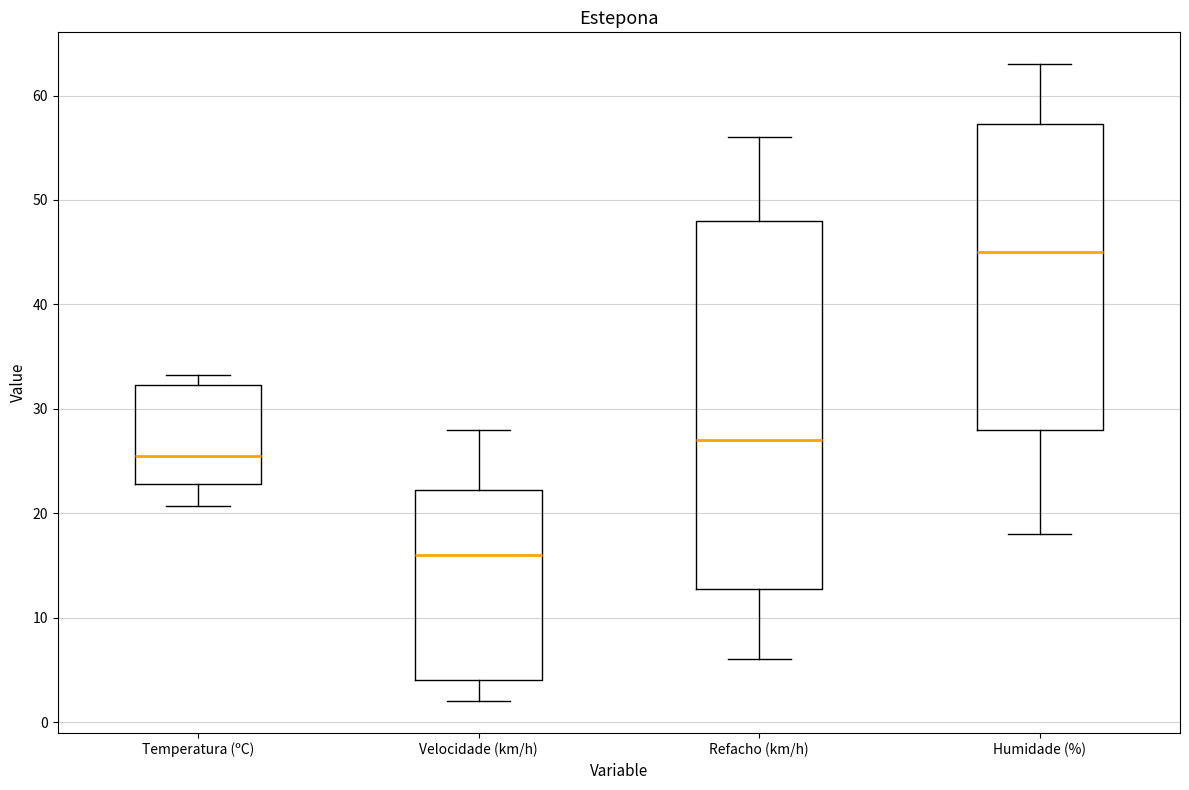

Reading left to right, transcribe this box plot: for each box, give where its median line is, the range the box spans, and where its two whiskers end, as read against the y-axis. The values are not printed on the chart, so give them approximately, as read against the axis.

Temperatura (ºC): median 26, box 23 to 32, whiskers 21 to 33
Velocidade (km/h): median 16, box 4 to 22, whiskers 2 to 28
Refacho (km/h): median 27, box 13 to 48, whiskers 6 to 56
Humidade (%): median 45, box 28 to 57, whiskers 18 to 63